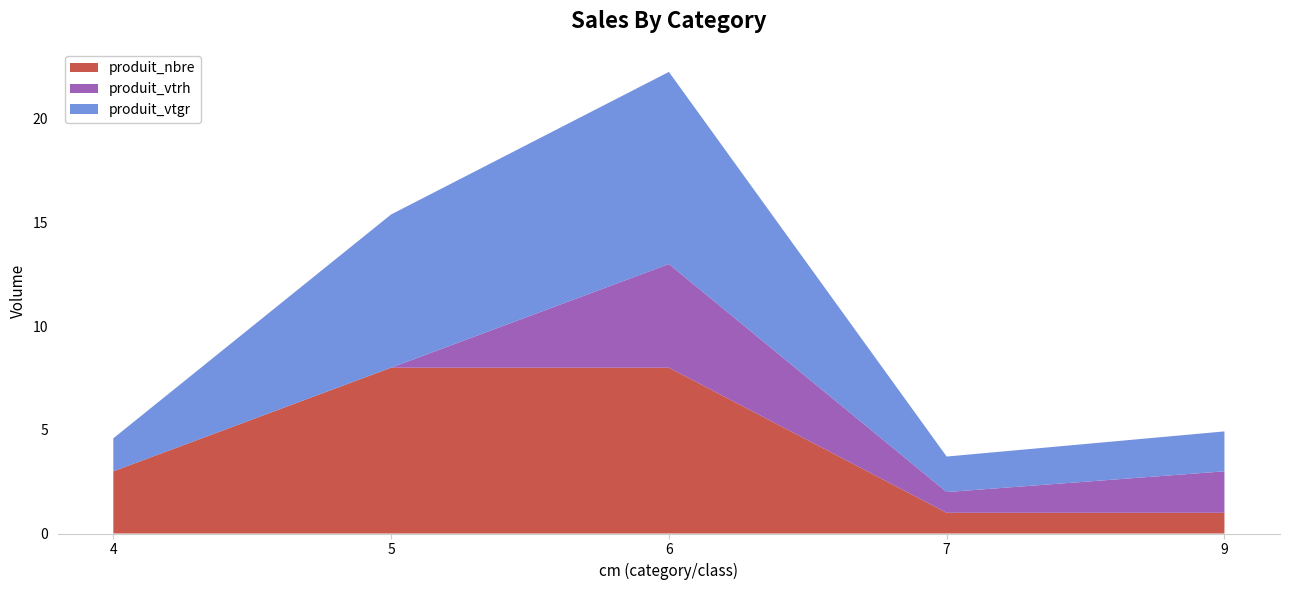

Reading left to right, list all the values displayed in this chart.

produit_vtgr: 1.6	7.4	9.3	1.7	1.9
produit_vtrh: 0.0	0.0	5.0	1.0	2.0
produit_nbre: 3.0	8.0	8.0	1.0	1.0